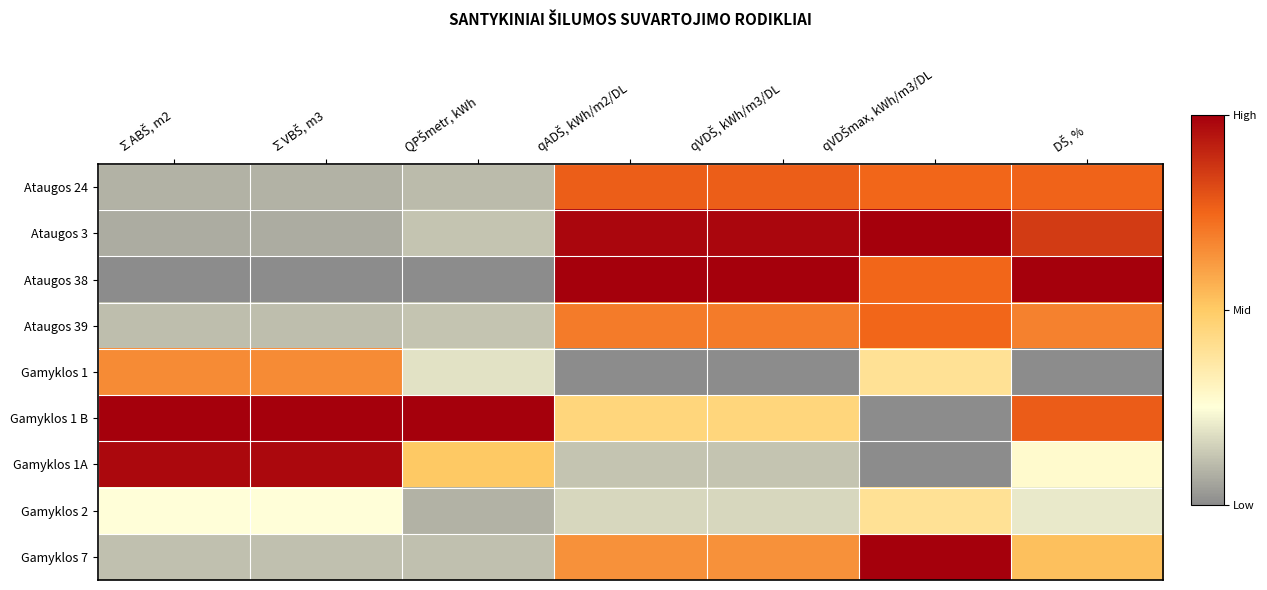

What is the spread (max minus min) of values at qADŠ, kWh/m2/DL?

1.0